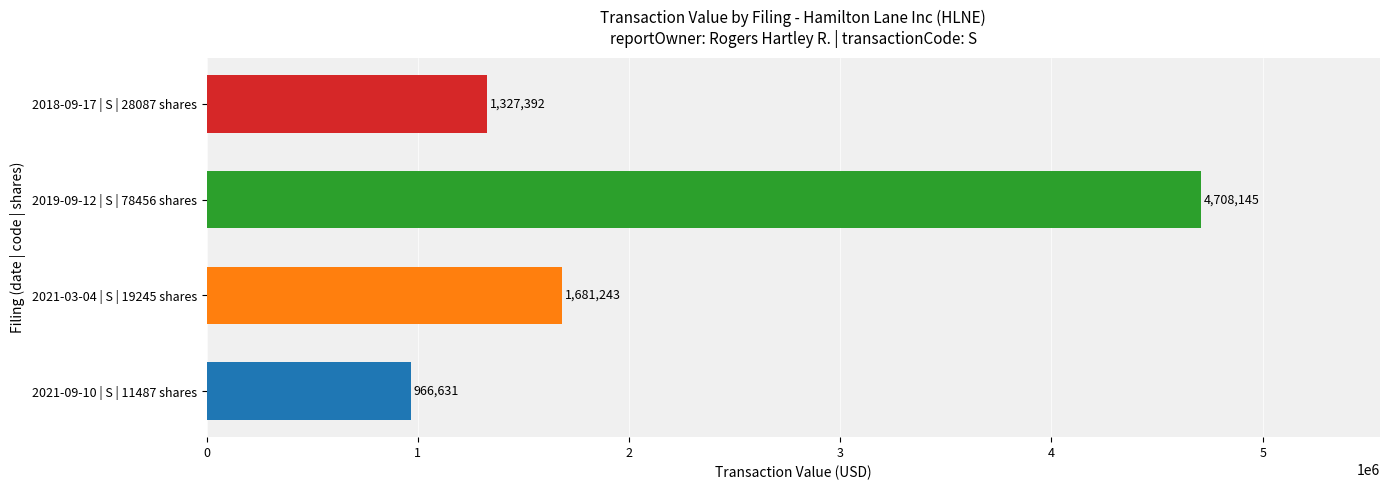

Reading bottom to top, transcribe all the data shown in this chart.

2021-09-10 | S | 11487 shares=966631	2021-03-04 | S | 19245 shares=1681243	2019-09-12 | S | 78456 shares=4708145	2018-09-17 | S | 28087 shares=1327392